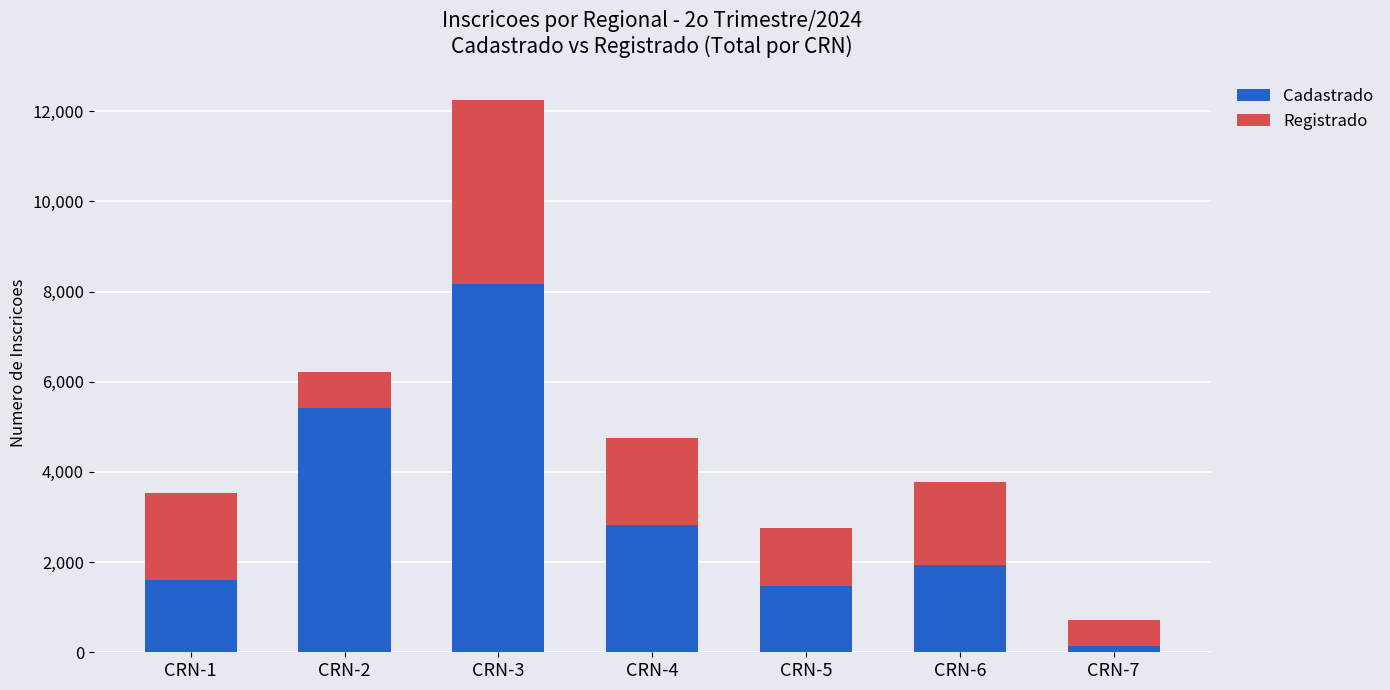

How many bars are there in total?

7